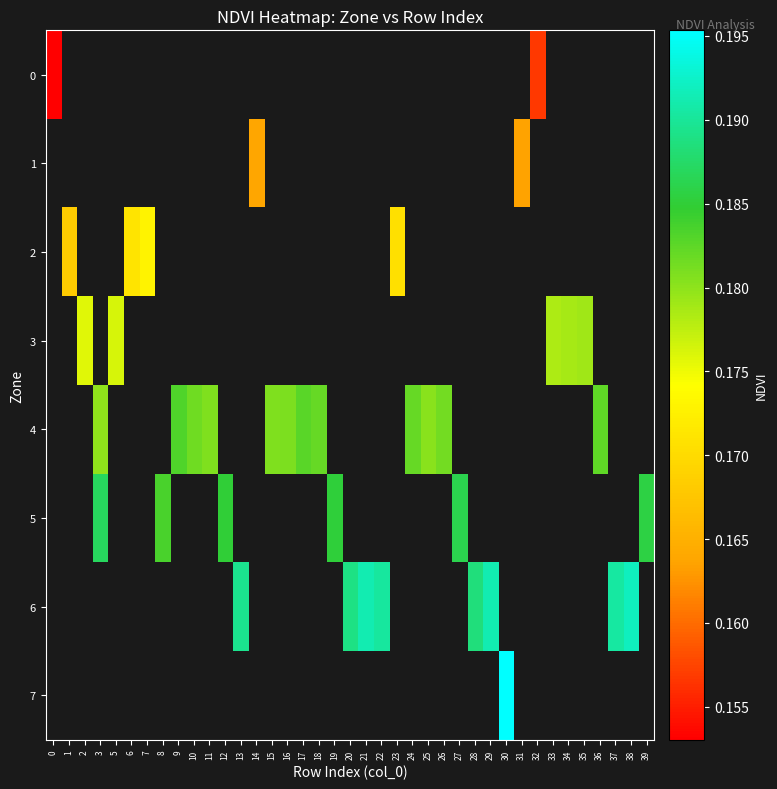

What is the greatest value displayed?

0.2